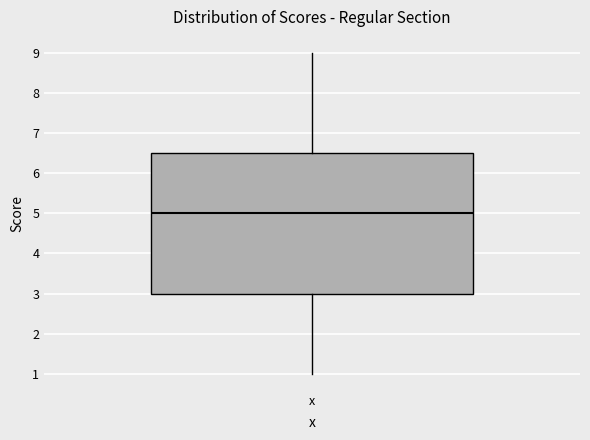

Transcribe this box plot: give where the median line is, the range the box spans, and where the two whiskers end, as read against the y-axis. The values are not printed on the chart, so give them approximately, as read against the axis.

median 5.0, box 3.0 to 6.5, whiskers 1.0 to 9.0